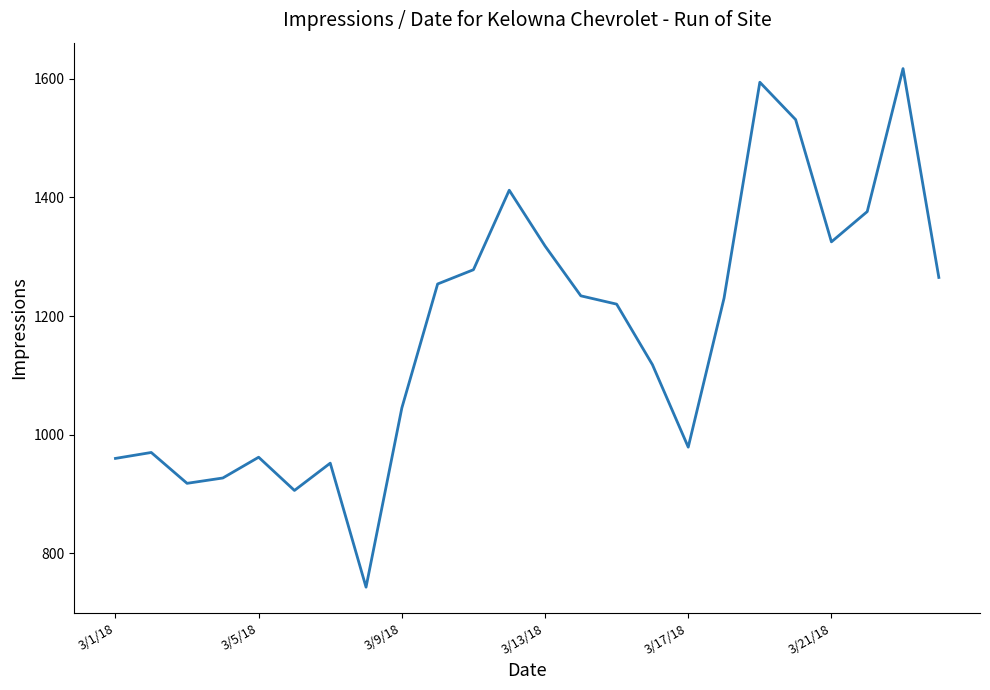

What is the difference between the maximum and minimum values?

874